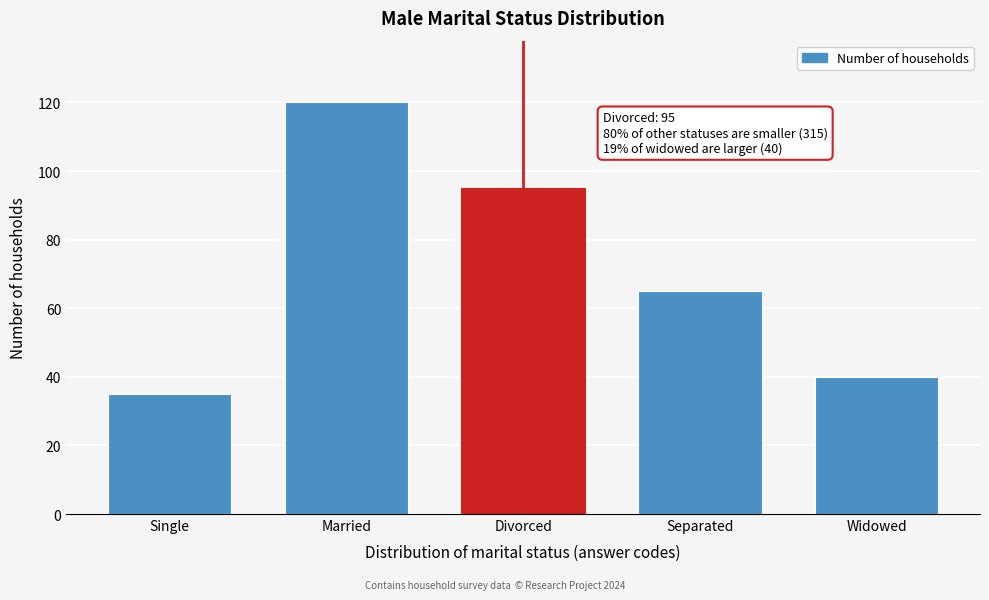

Reading right to left, transcribe all the data shown in this chart.

Widowed=40	Separated=65	Divorced=95	Married=120	Single=35